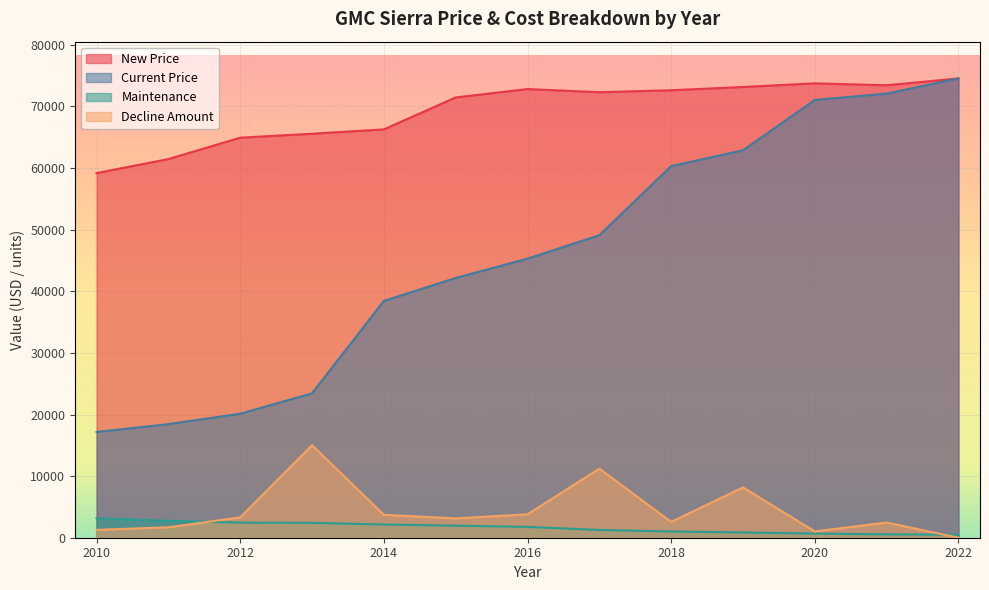

True or false: Maintenance and Current Price intersect in this chart.

False